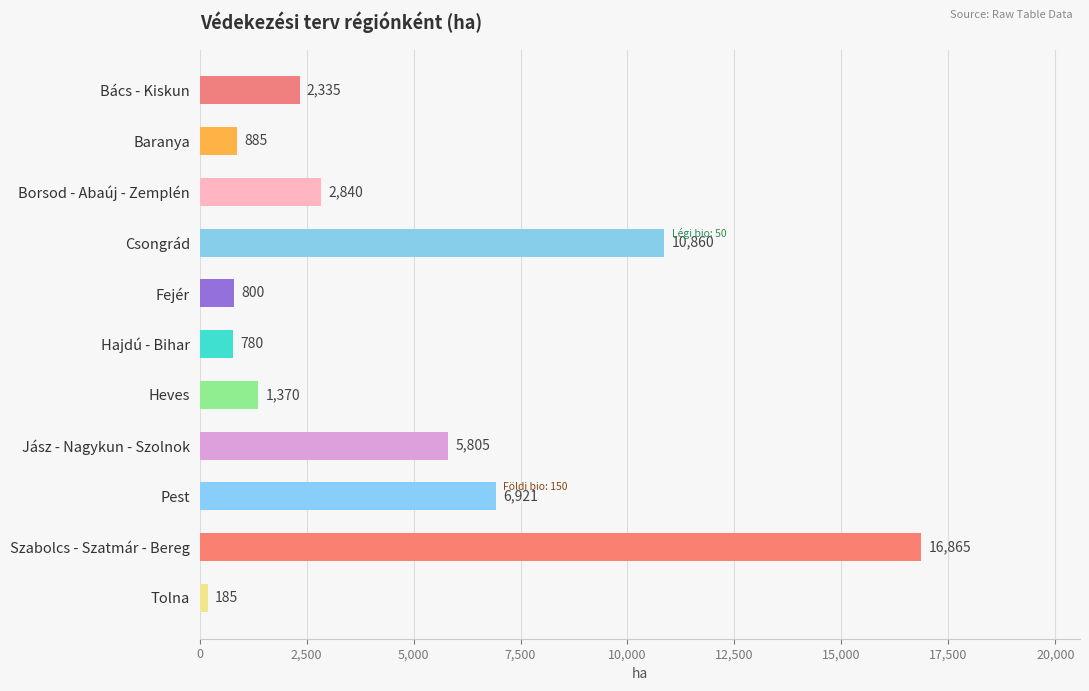

What is the approximate value at Jász - Nagykun - Szolnok?

5805